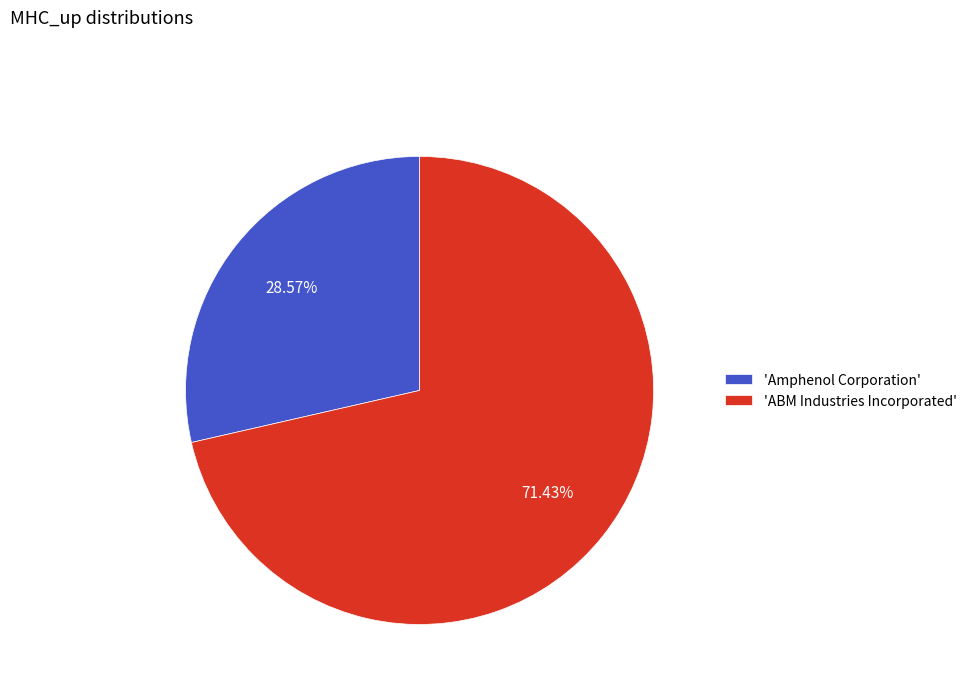

Which category has the biggest portion of the pie?

'ABM Industries Incorporated'